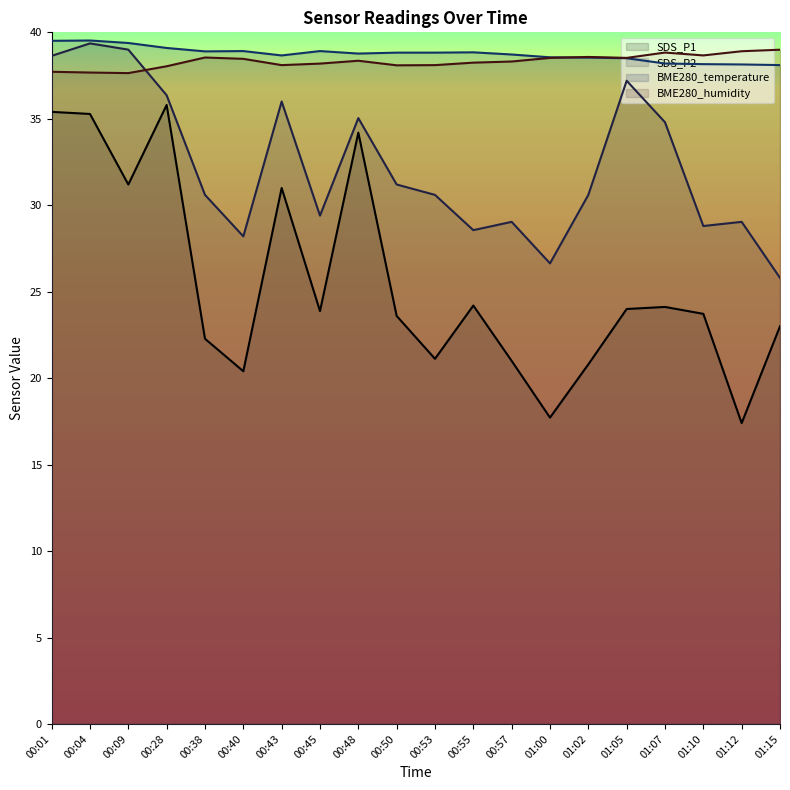

What is the value of the SDS_P1 point at the 9th from the left?

34.2